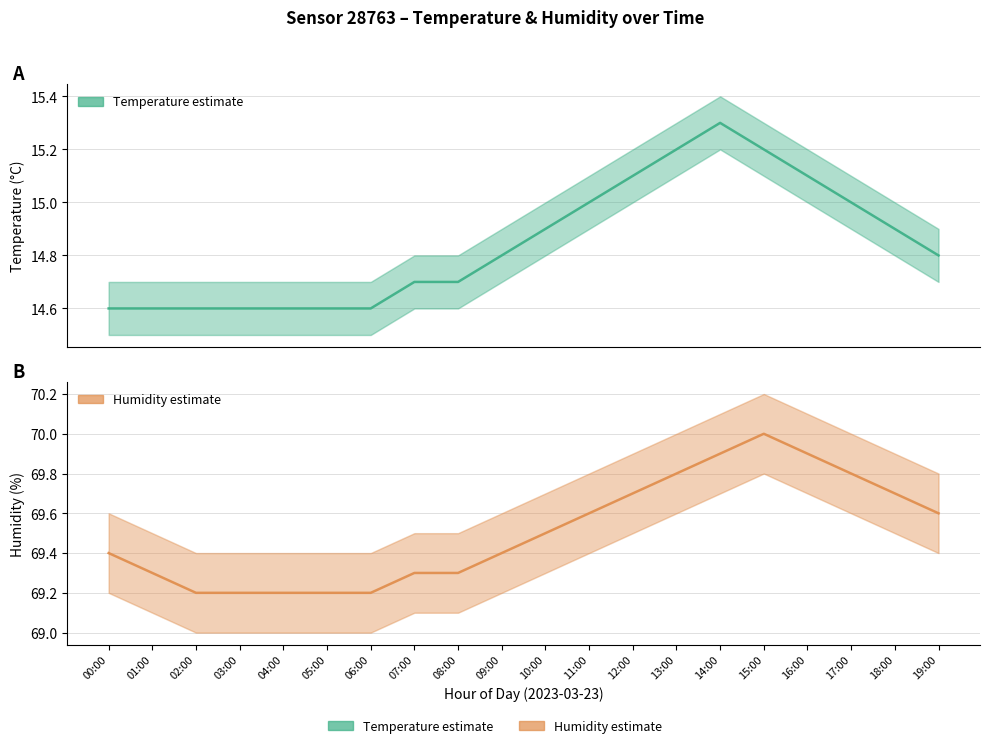

The temperature series shows 5.1 at 08:00. True or false?

False